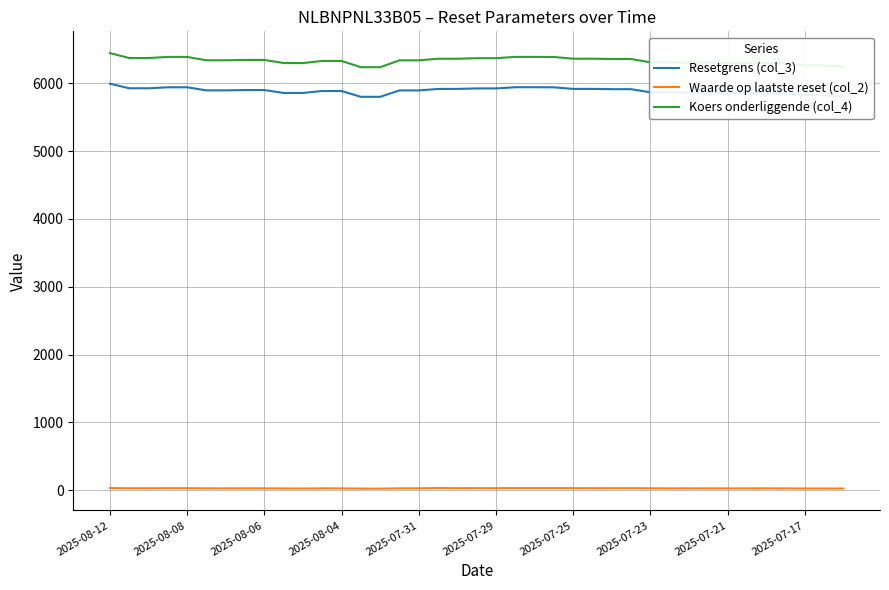

Rank the series by their maximum value, from lowest to highest.

Waarde op laatste reset (col_2), Resetgrens (col_3), Koers onderliggende (col_4)